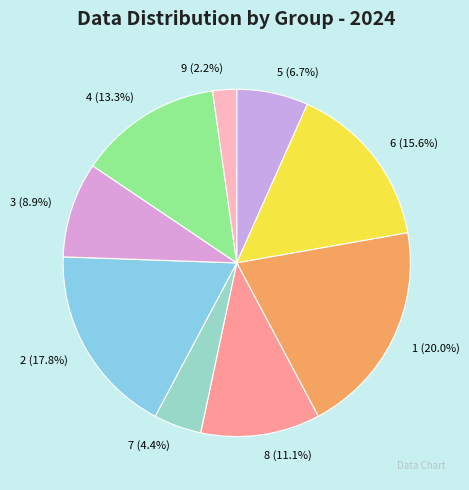

The 8 slice represents 1% of the pie. True or false?

False